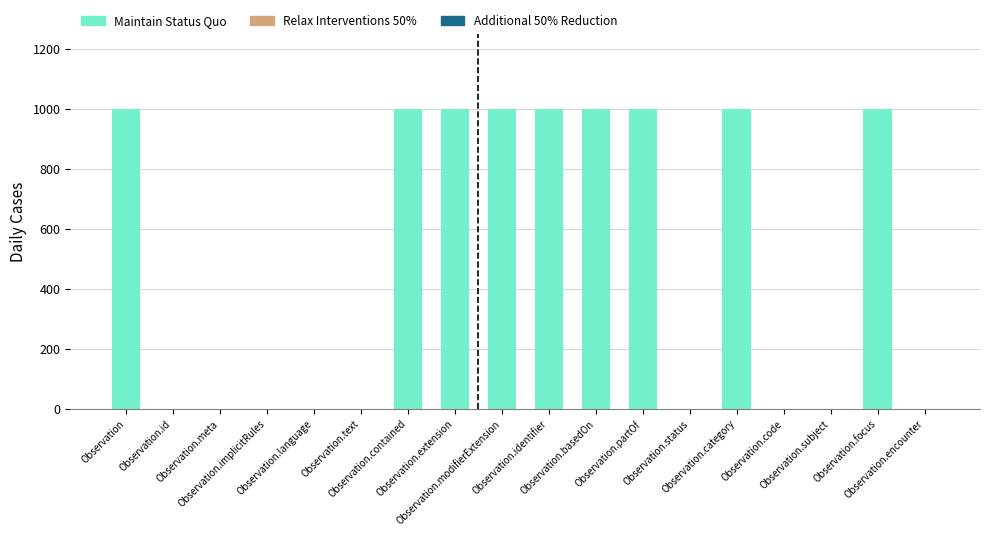

Which label corresponds to the largest value in the chart?

Observation